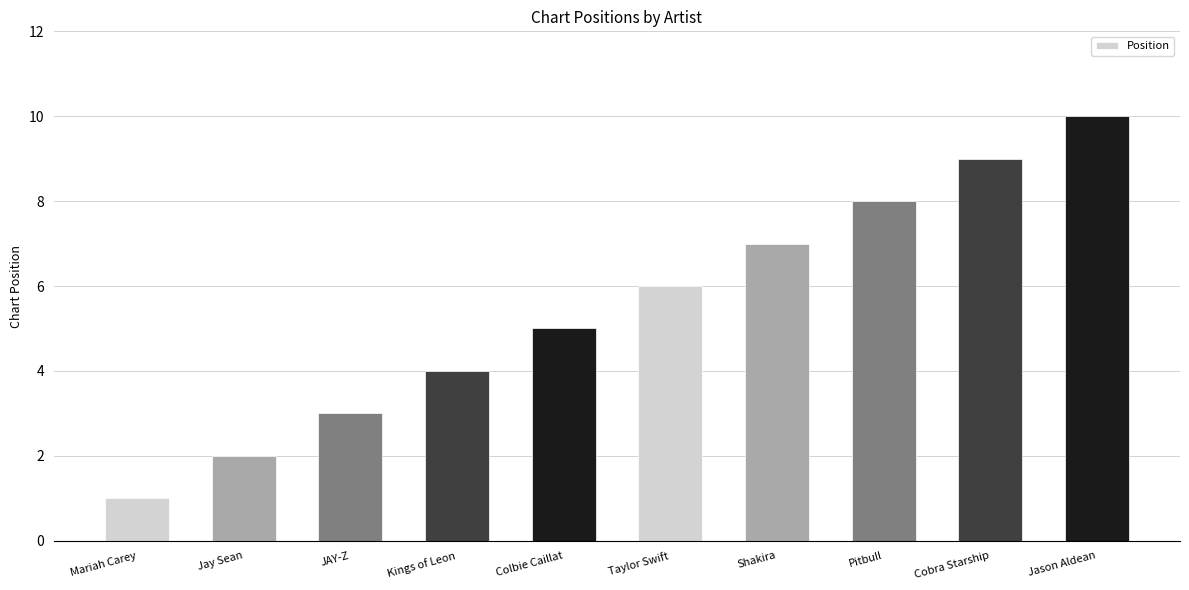

Is it true that the value at JAY-Z is 4?

False